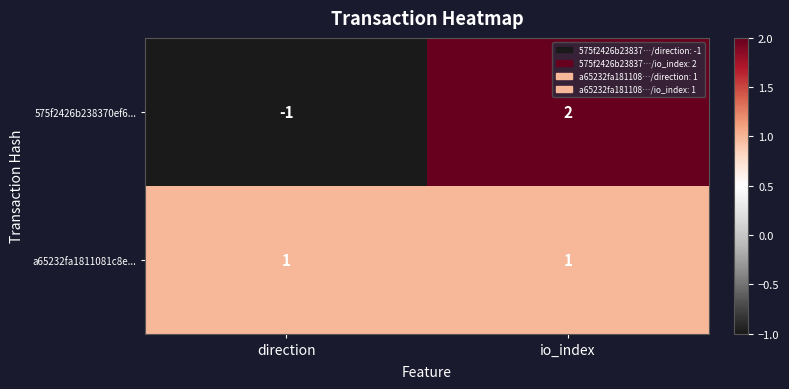

Which series has the widest spread of values?

575f2426b238370ef6...